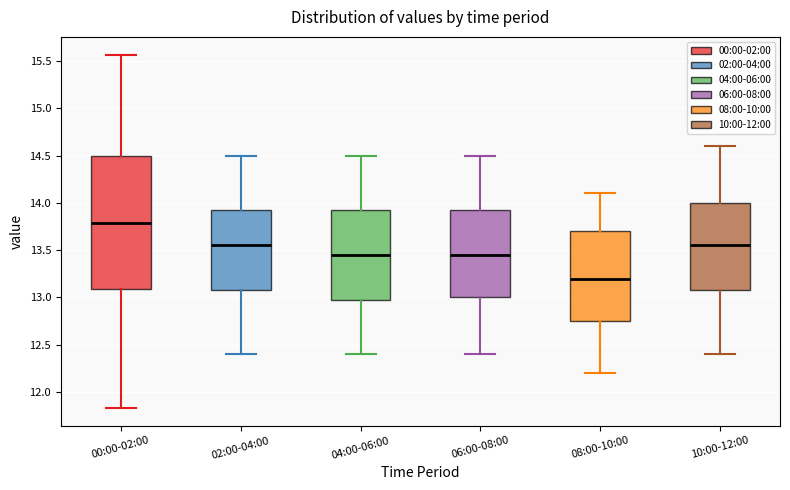

Where does the lower whisker of the box for 06:00-08:00 end on the y-axis? The values are not printed on the chart, so give them approximately, as read against the axis.

12.40